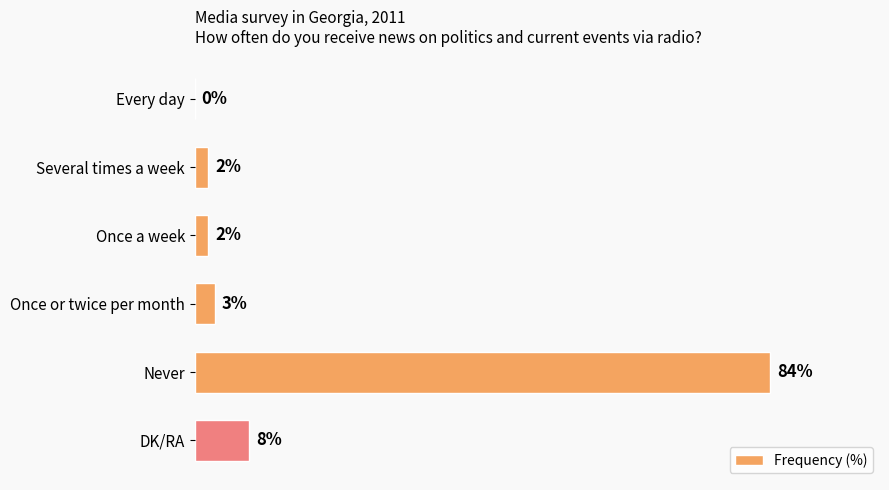

Which category has the highest value across all series?

Never